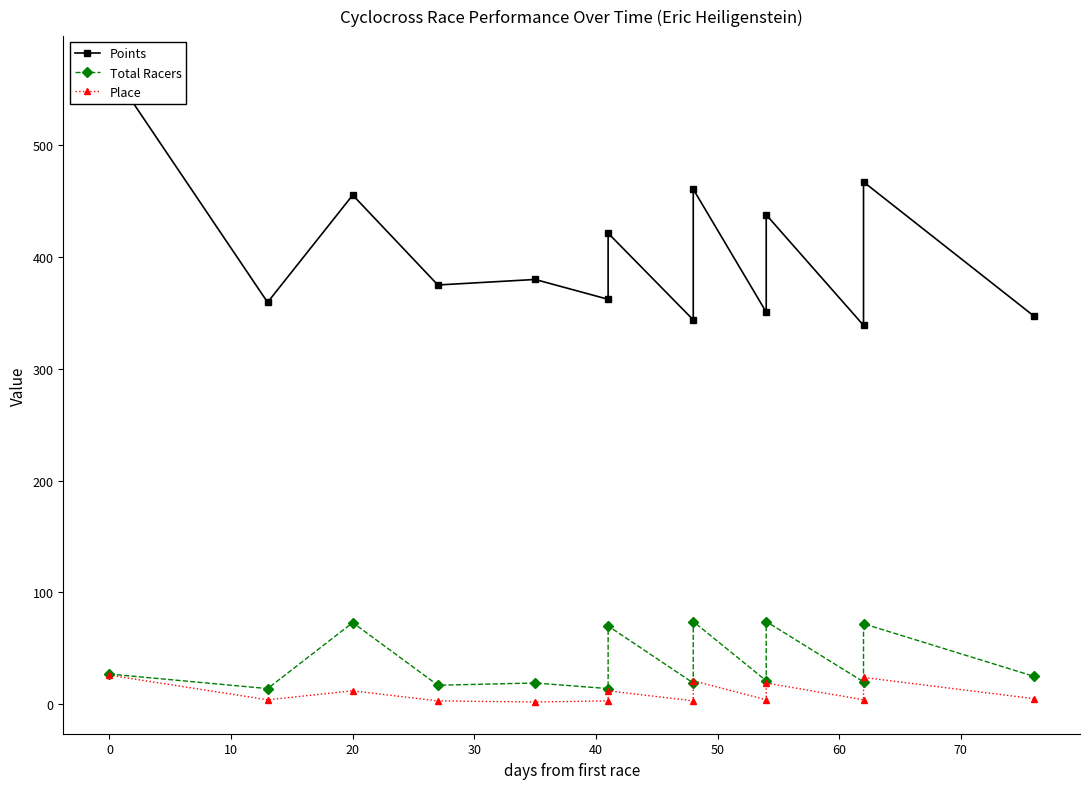

What is the difference between the Points values at 30 and −10?

189.3